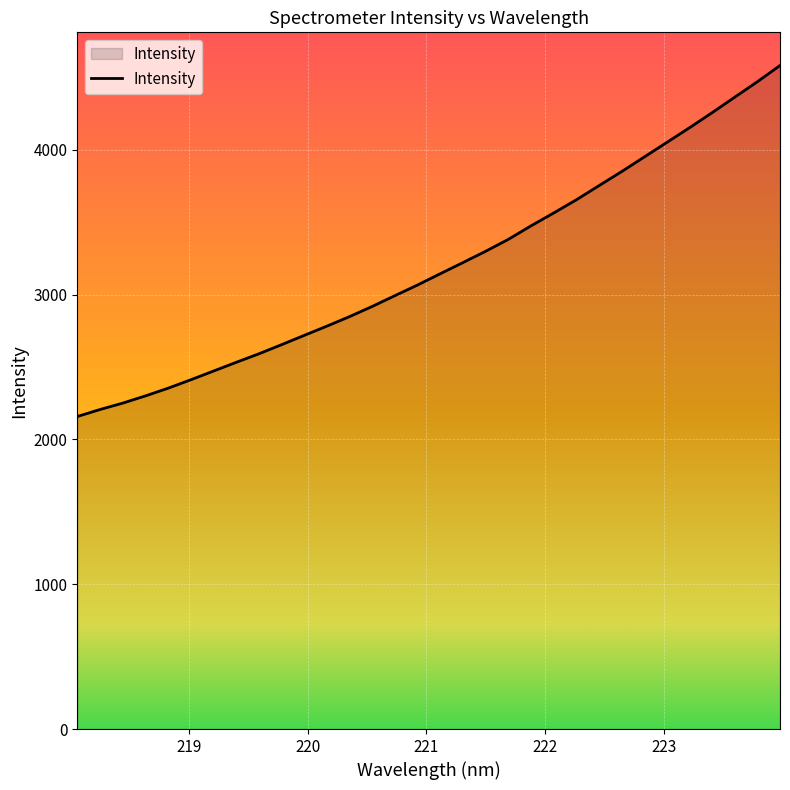

What is the smallest value displayed?

2157.6